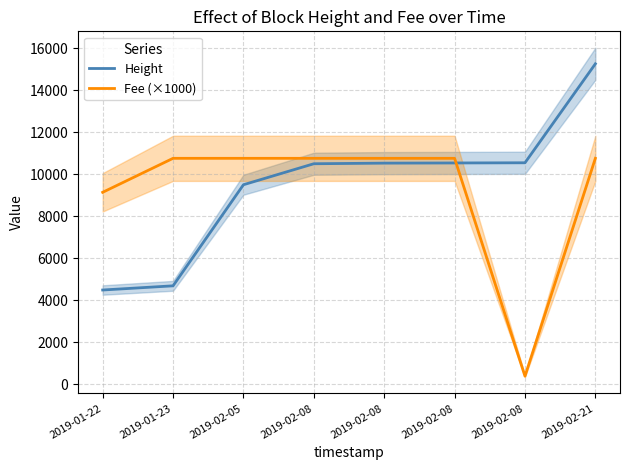

Where do Fee (×1000) and Height first cross each other?

2019-02-08 and 2019-02-08